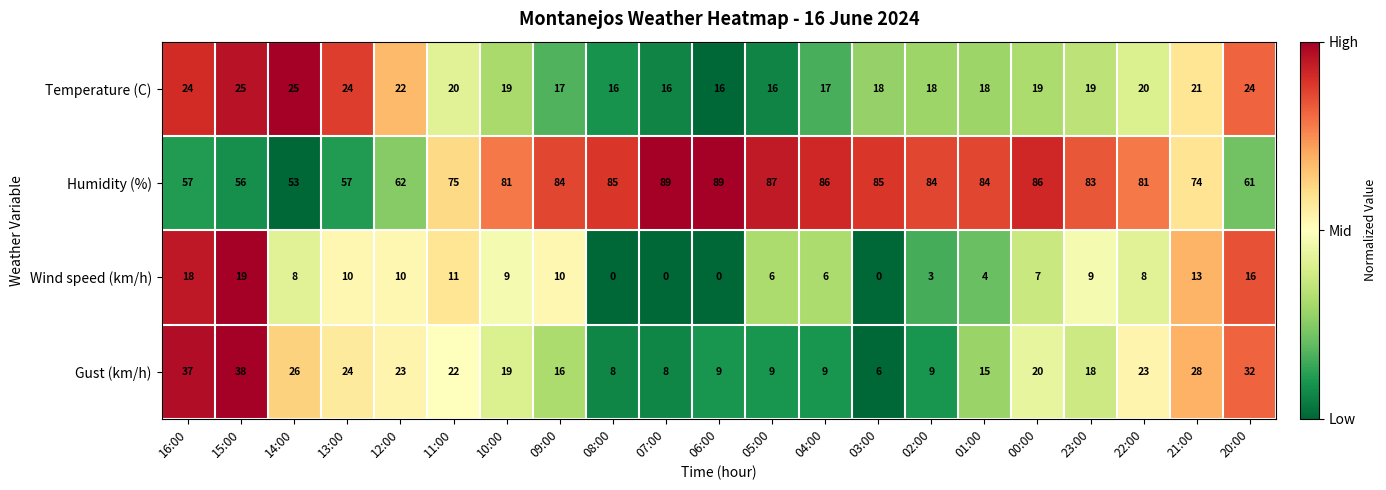

What is the sum of all Temperature (C) values?

414